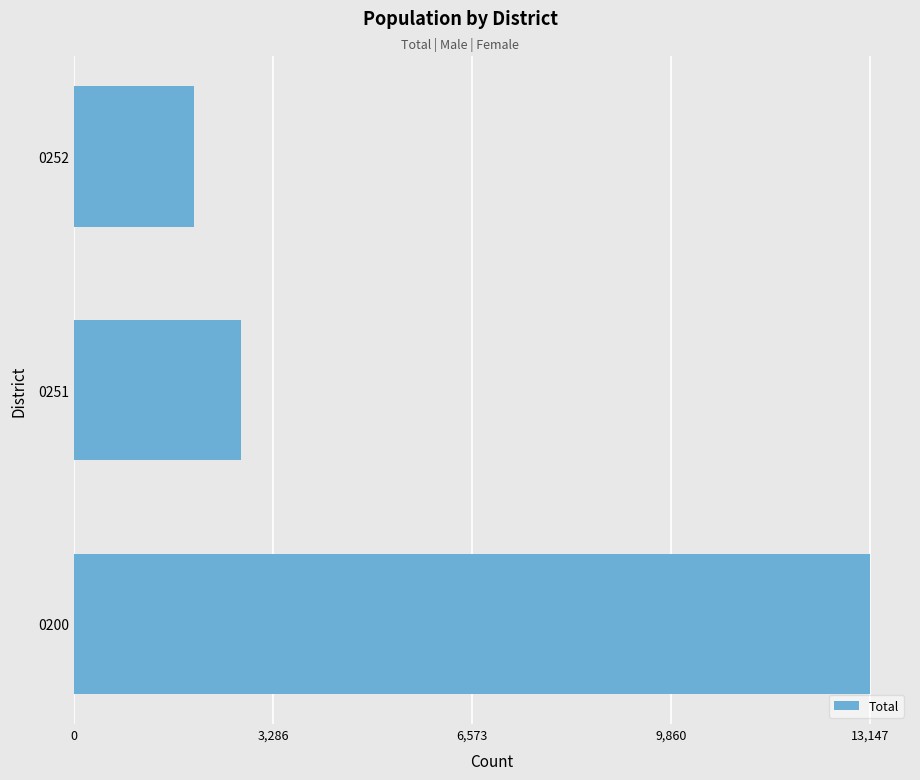

Which category has the lowest value across all series?

0252